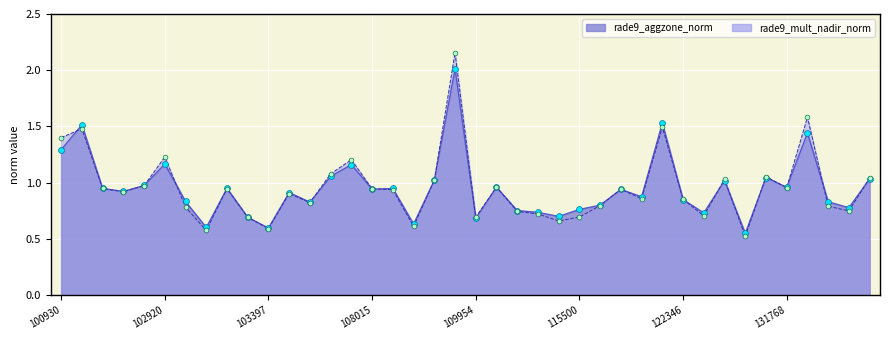

Is the value of rade9_aggzone_norm at 102792 greater than the value of rade9_mult_nadir_norm at 102671?

No